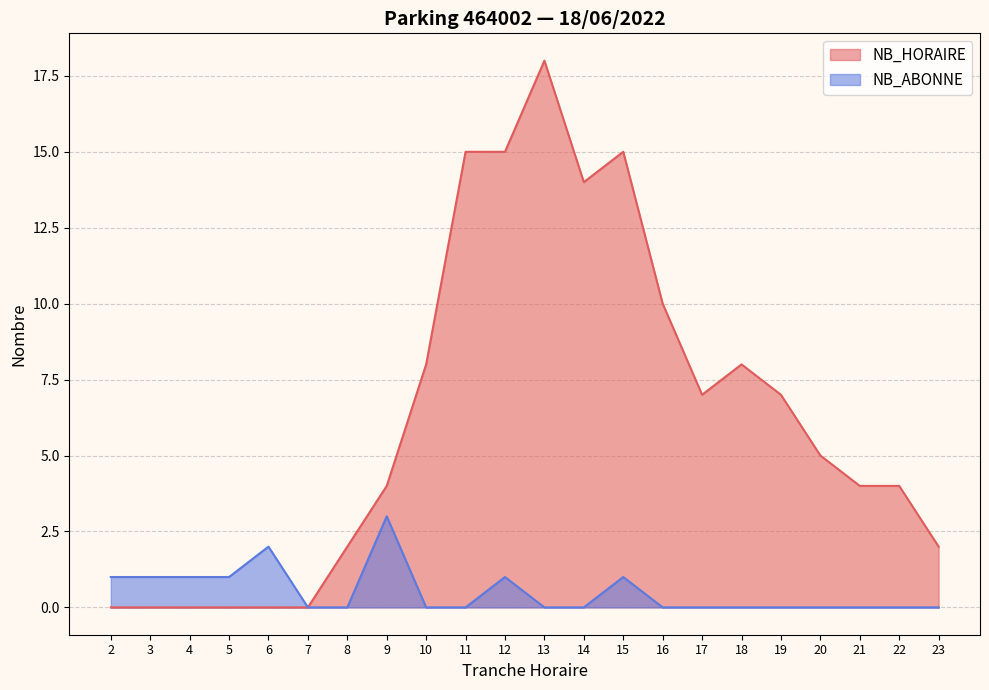

The value of NB_HORAIRE at 9 is 2. True or false?

False